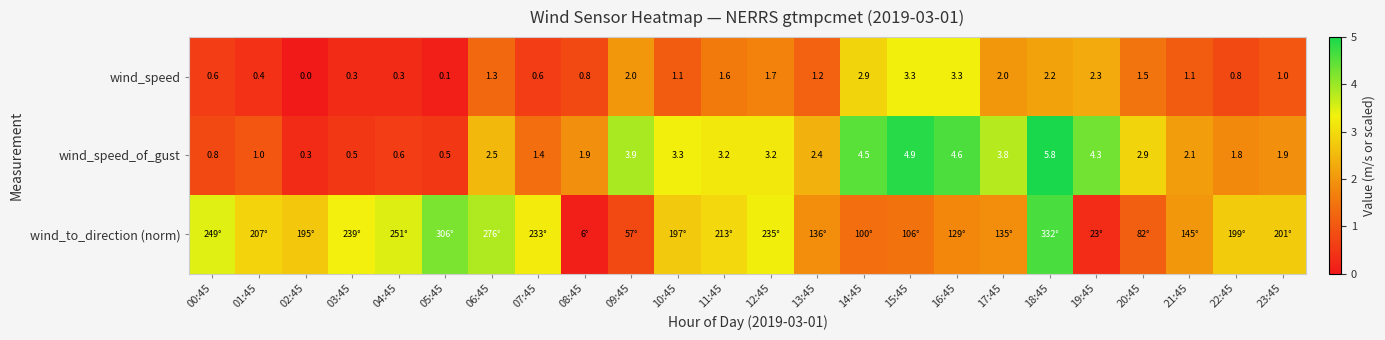

Is the value of wind_speed_of_gust at 16:45 greater than the value of wind_speed at 23:45?

Yes